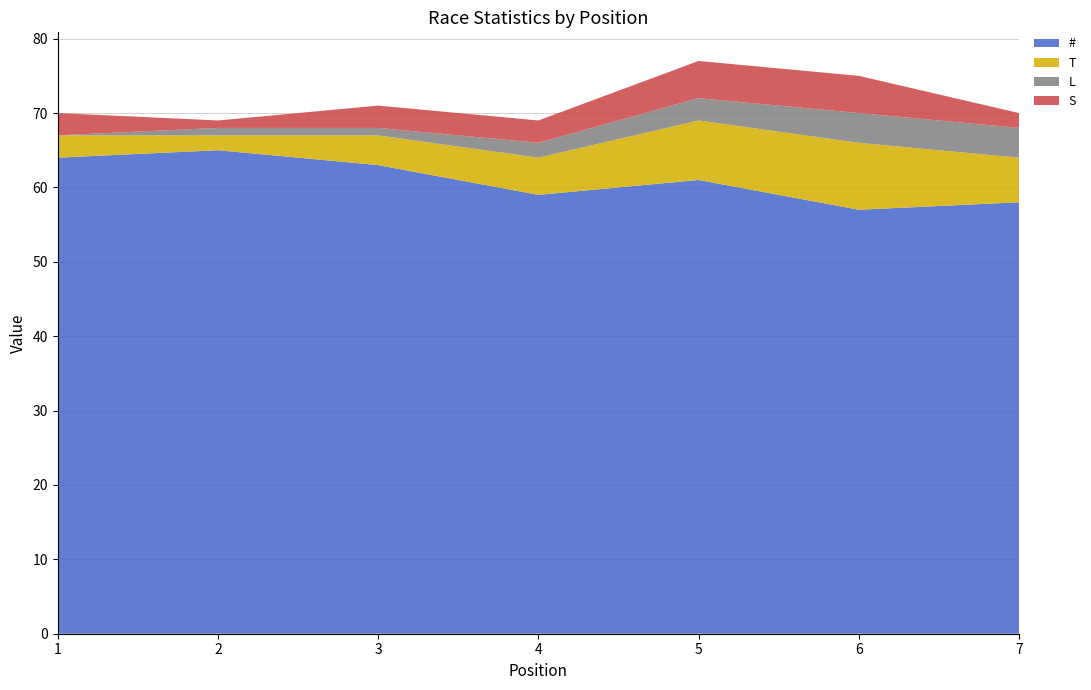

Reading left to right, list all the values displayed in this chart.

#: 64	65	63	59	61	57	58
T: 3	2	4	5	8	9	6
L: 0	1	1	2	3	4	4
S: 3	1	3	3	5	5	2